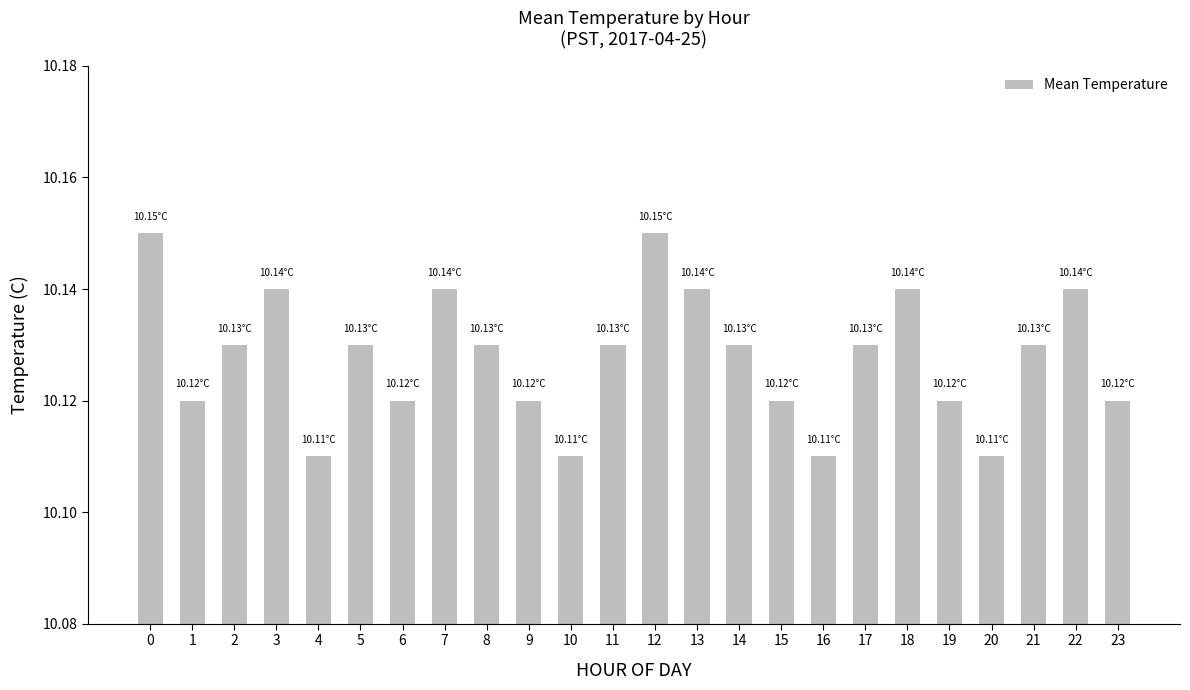

Between 3 and 2, which is larger?

3